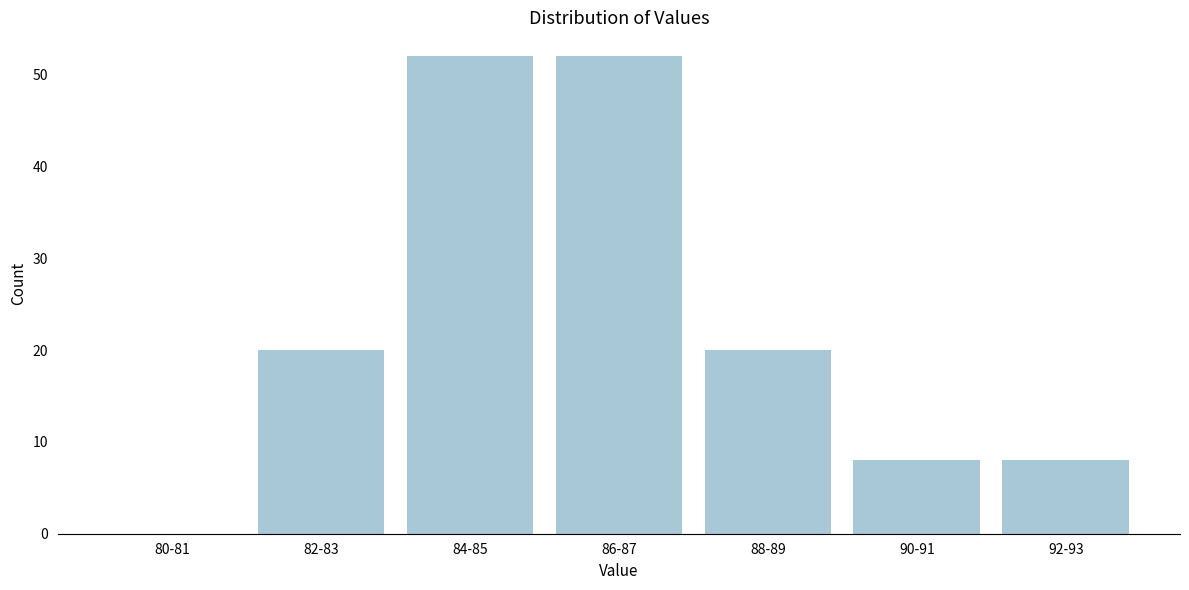

Reading left to right, transcribe all the data shown in this chart.

80-81=0	82-83=20	84-85=52	86-87=52	88-89=20	90-91=8	92-93=8